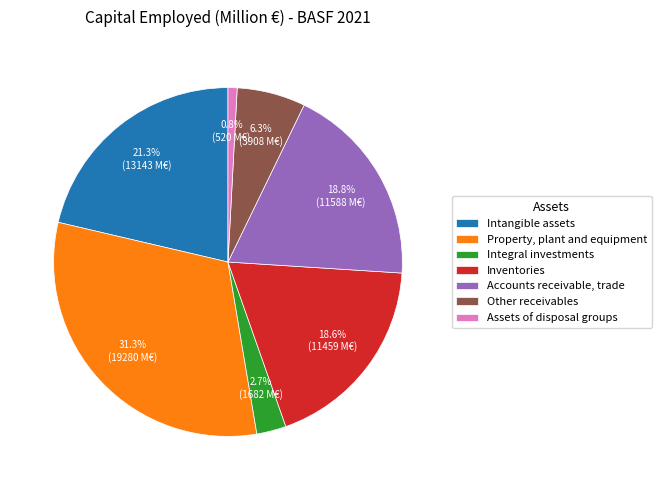

How many slices are in this pie chart?

7